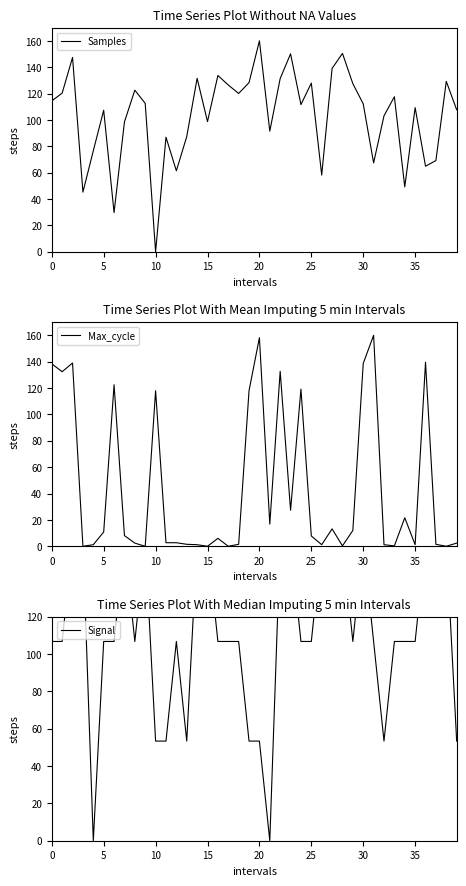

How many data points in Max_cycle are above 7?

20